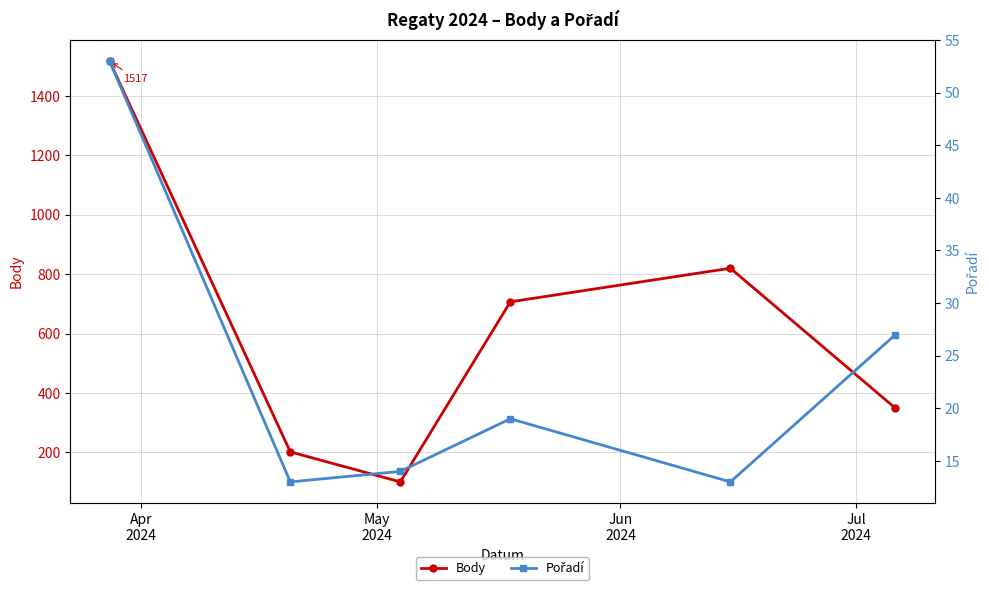

What is the value of the Body point at the 2nd from the left?

202